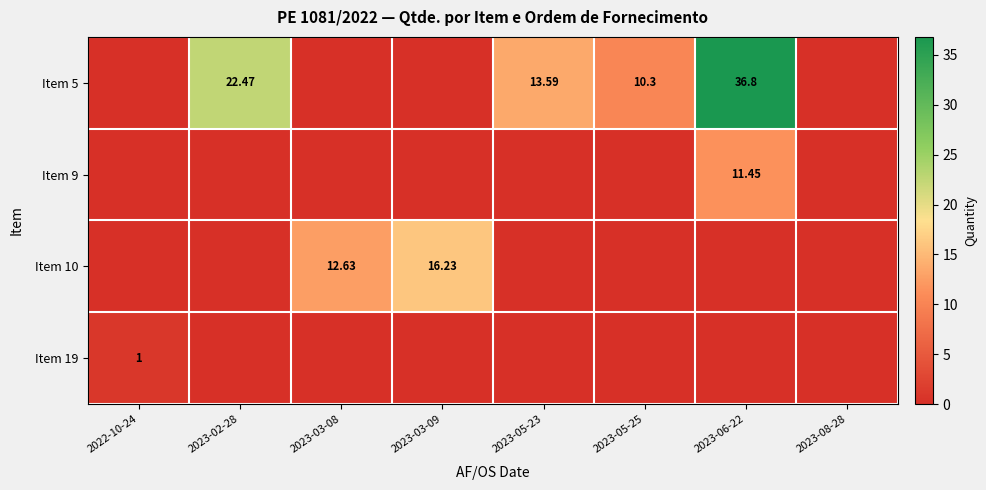

Where is Item 10 nearest to the value 8?

2023-03-08